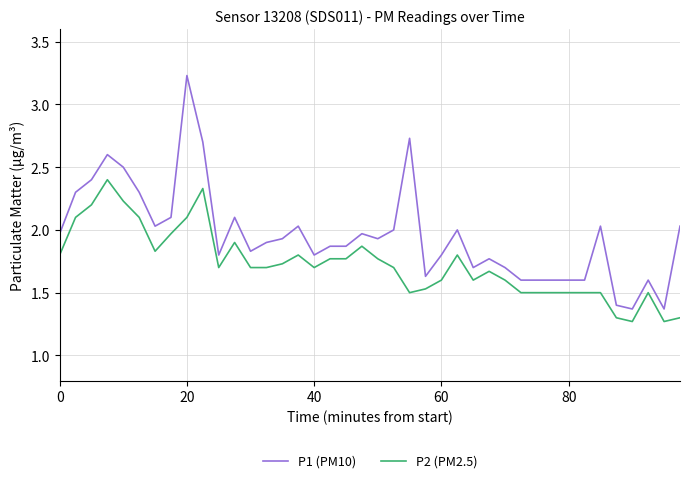

List the series in order of their peak value, highest first.

P1 (PM10), P2 (PM2.5)